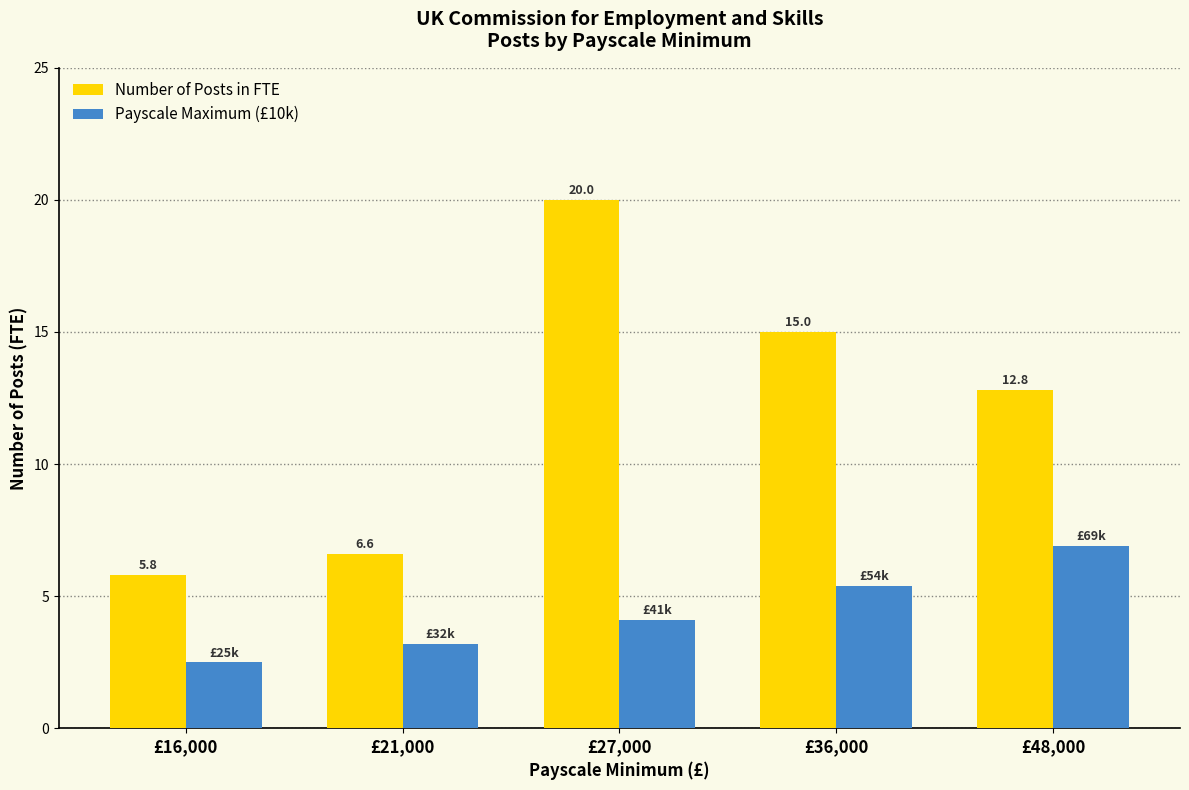

Is it true that Payscale Maximum (£10k) equals 7.7 at £36,000?

False